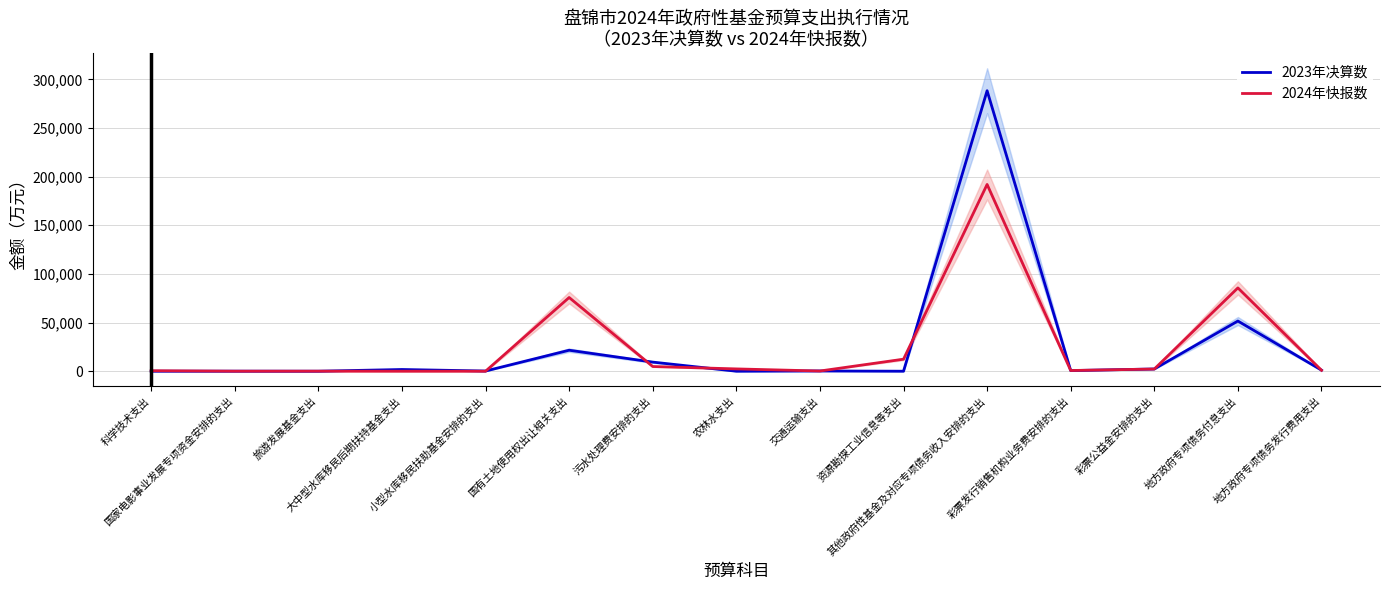

Is it true that 2024年快报数 equals -133574 at 小型水库移民扶助基金安排的支出?

False